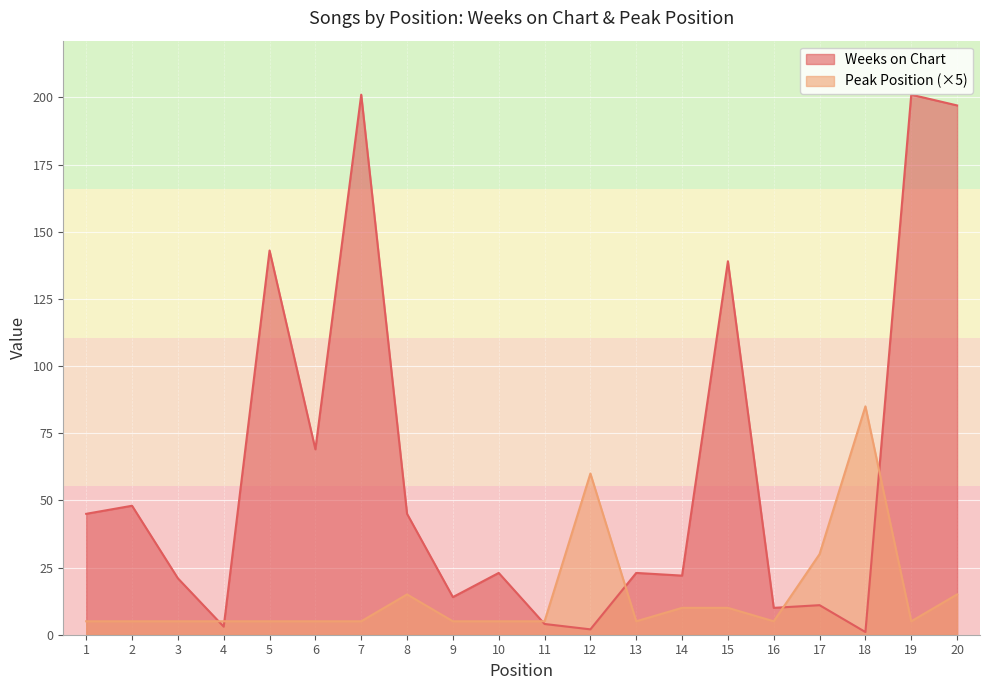

What is the value of the Peak Position point at the 10th from the left?

5